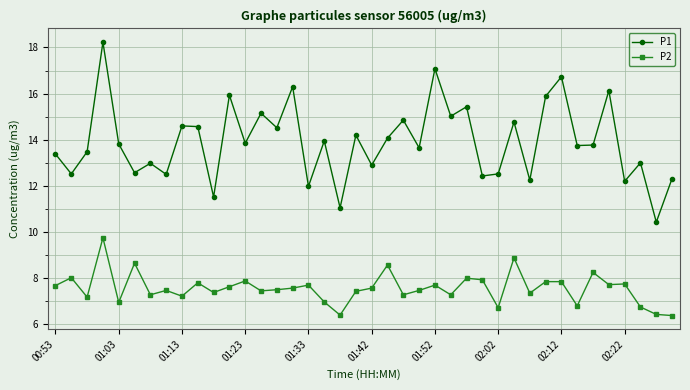

What are all the series names shown in the legend?

P1, P2